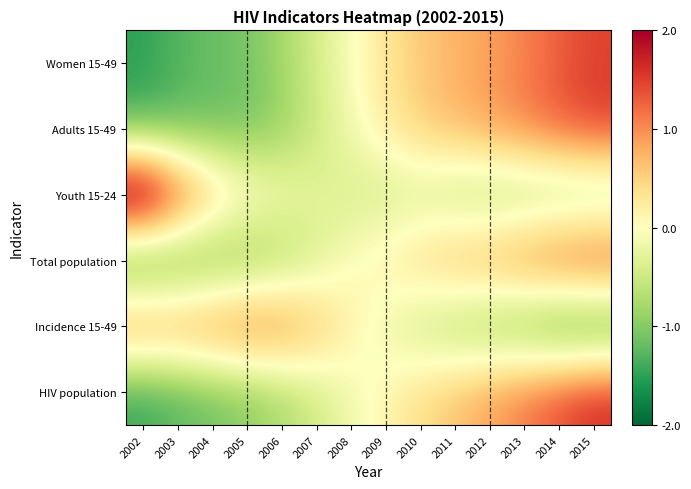

Which label corresponds to the smallest value in the chart?

2002